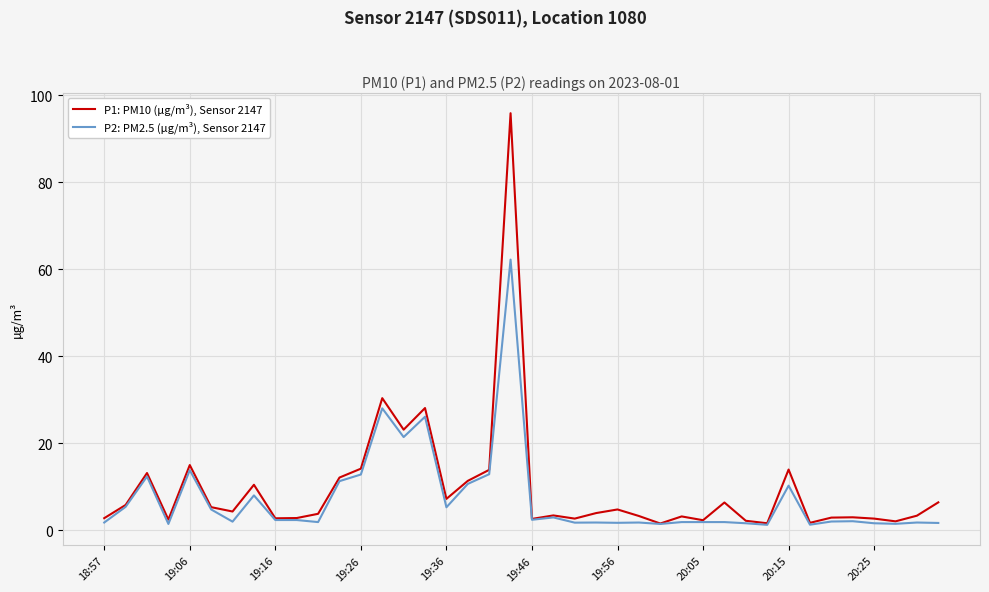

What is the greatest value displayed?

95.8